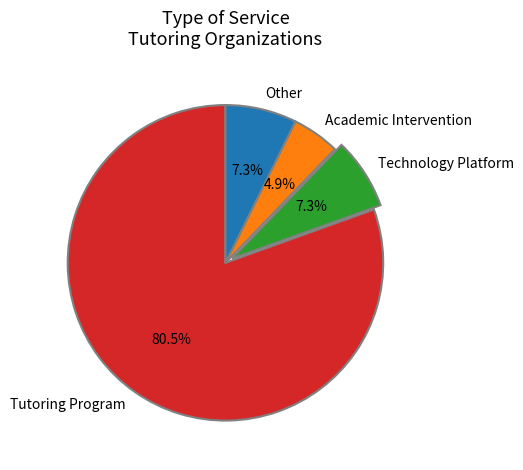

What percentage do Technology Platform and Academic Intervention together represent?

12.2%